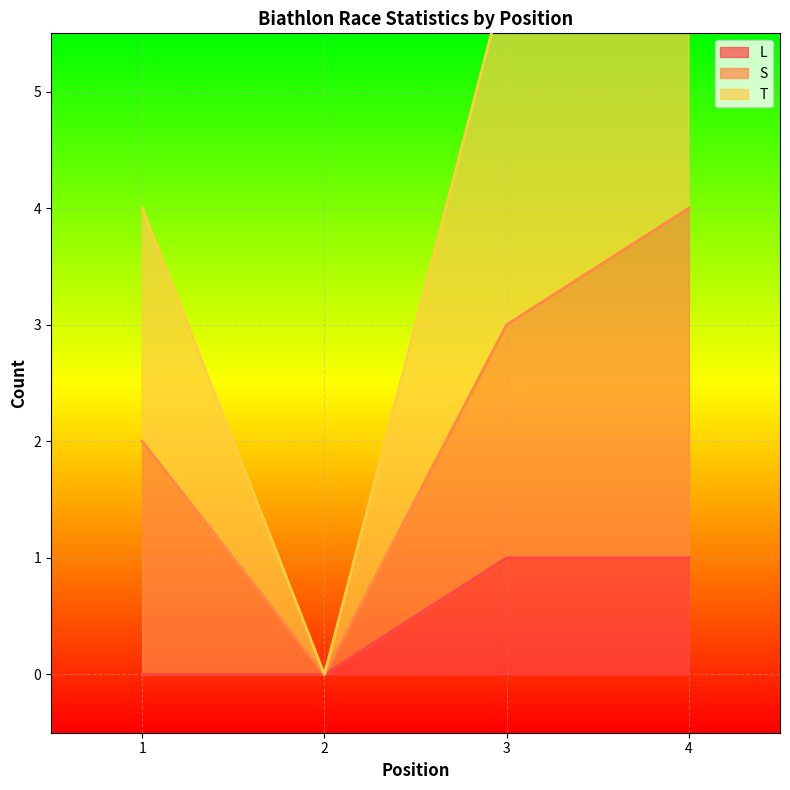

How many values in L are above zero?

2